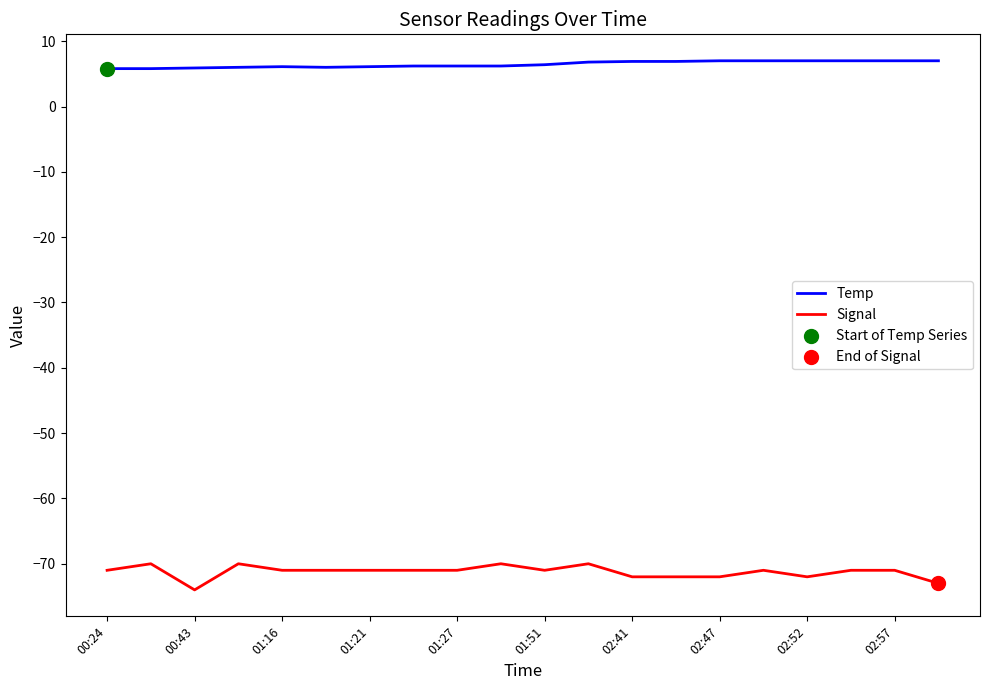

Which series has the largest total across all categories?

Temp